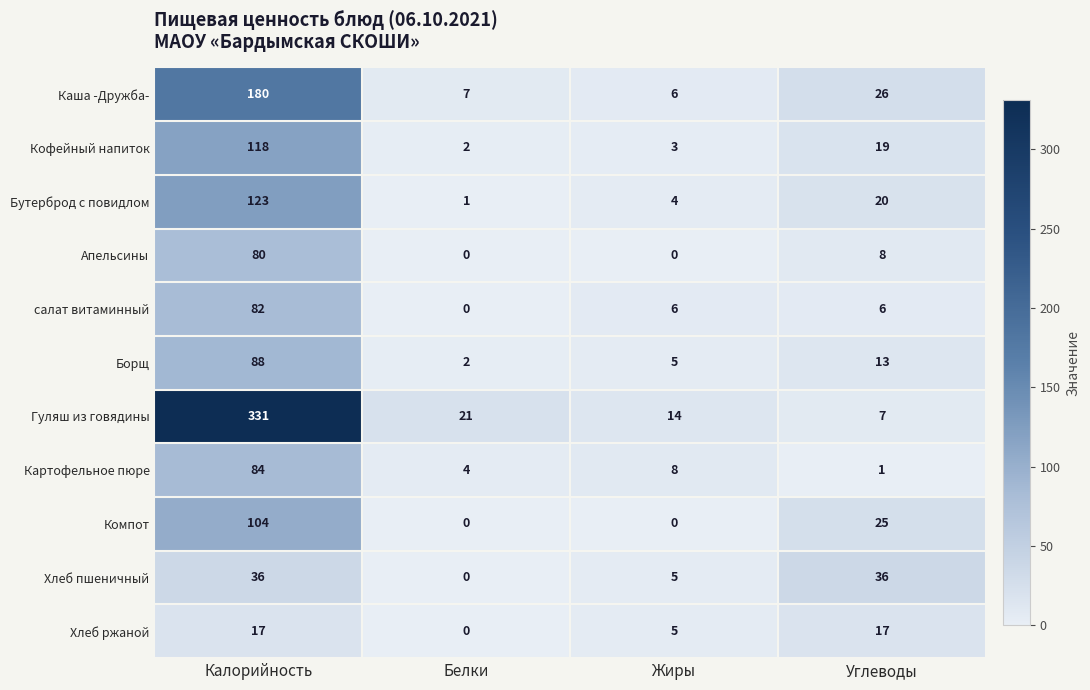

Which category has the lowest value in the Картофельное пюре series?

Углеводы